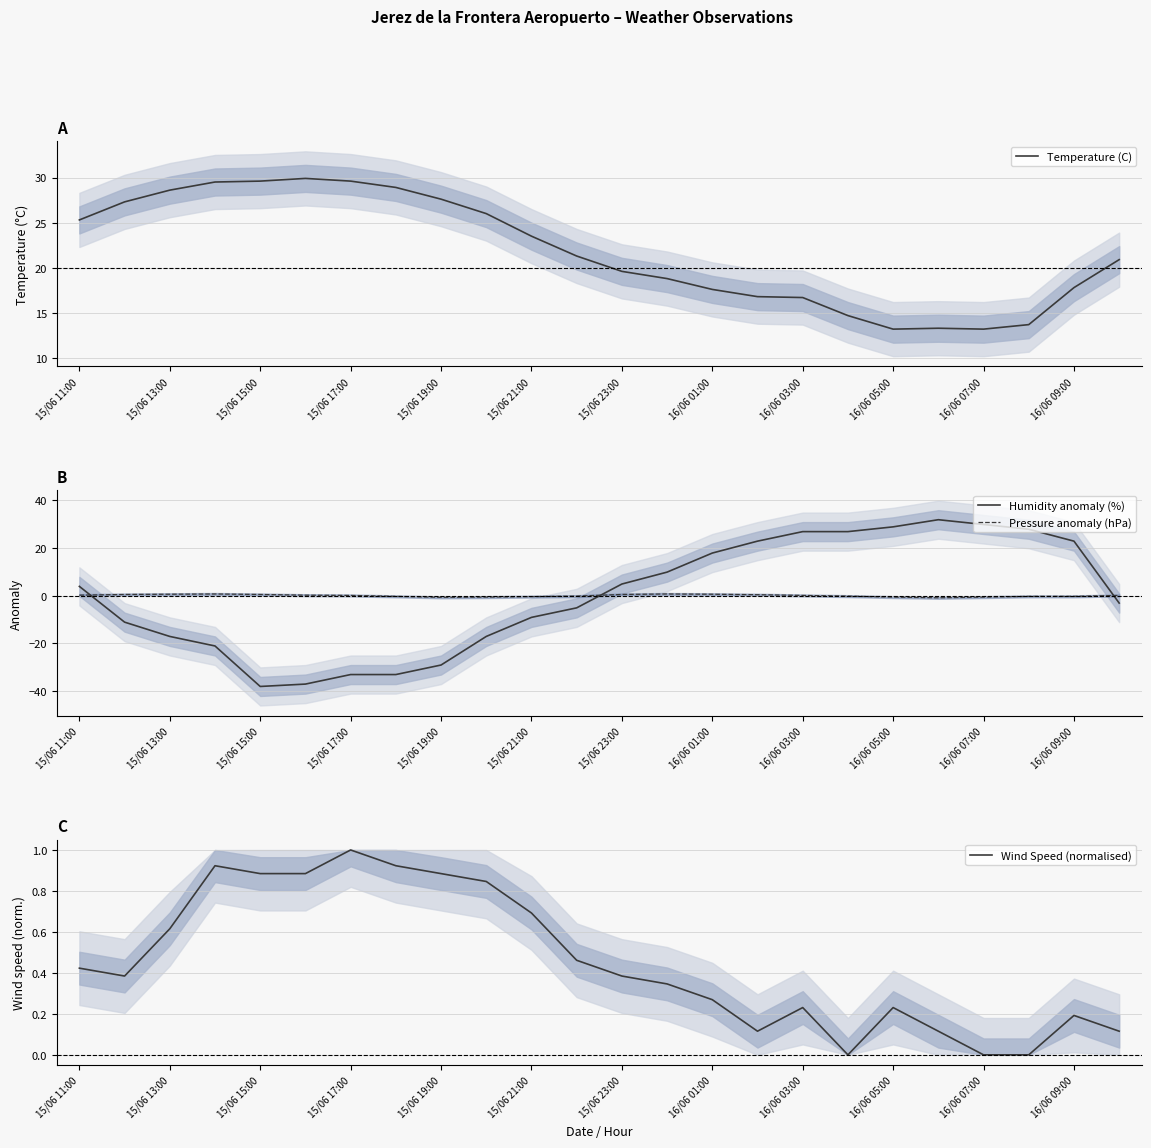

Rank the series by their maximum value, from lowest to highest.

Pressure anomaly (hPa), Wind Speed (normalised), Temperature (C), Humidity anomaly (%)